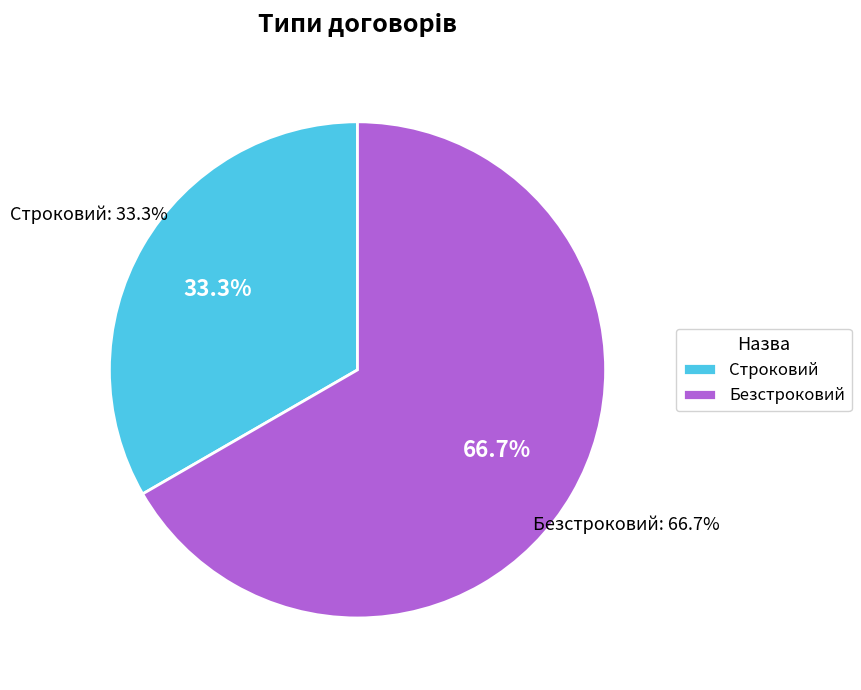

How many slices are in this pie chart?

2